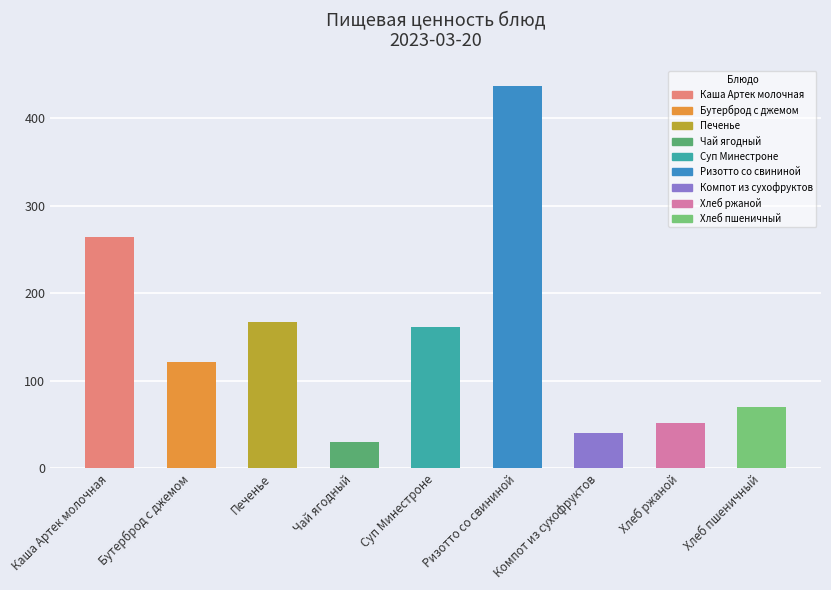

Count the number of data series in this chart.

1